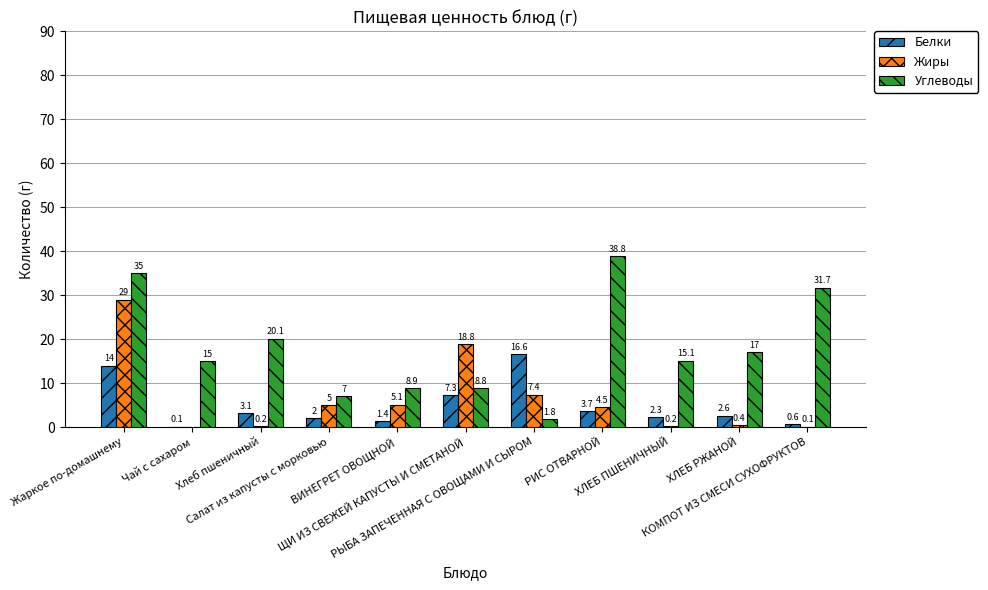

What is the greatest value displayed?

38.8